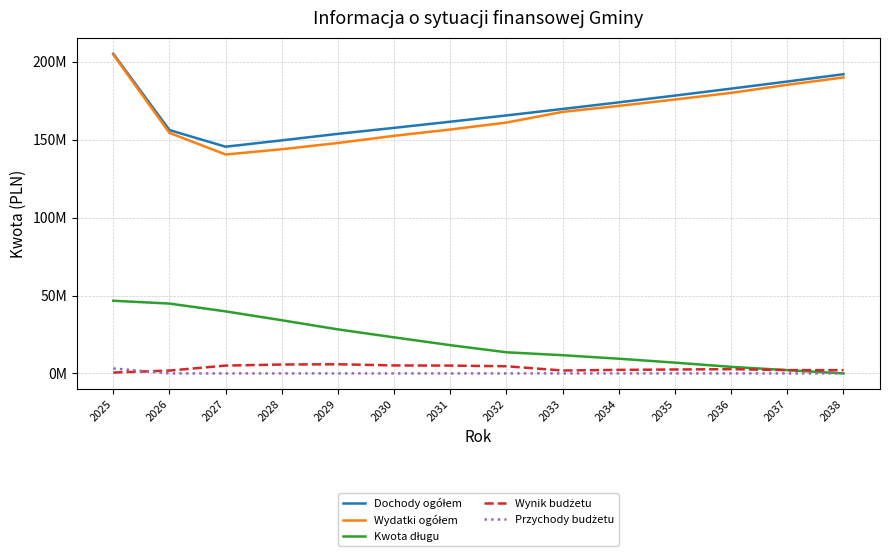

Does the chart have visible grid lines?

Yes